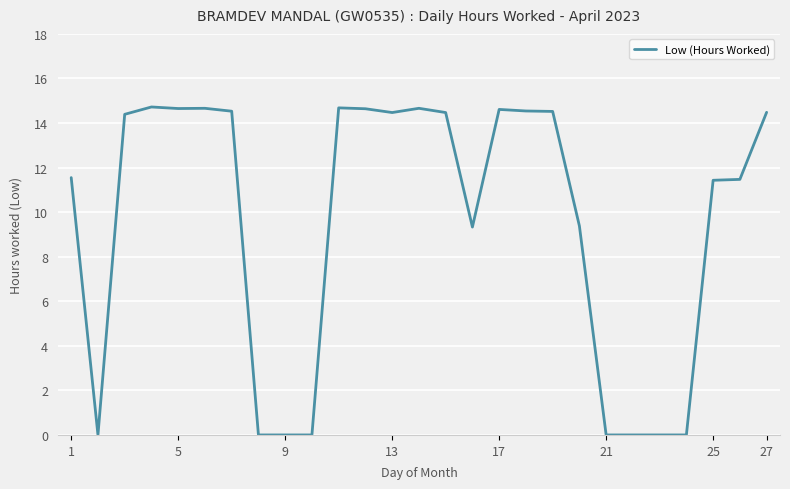

What is the difference between the maximum and minimum values?

14.7